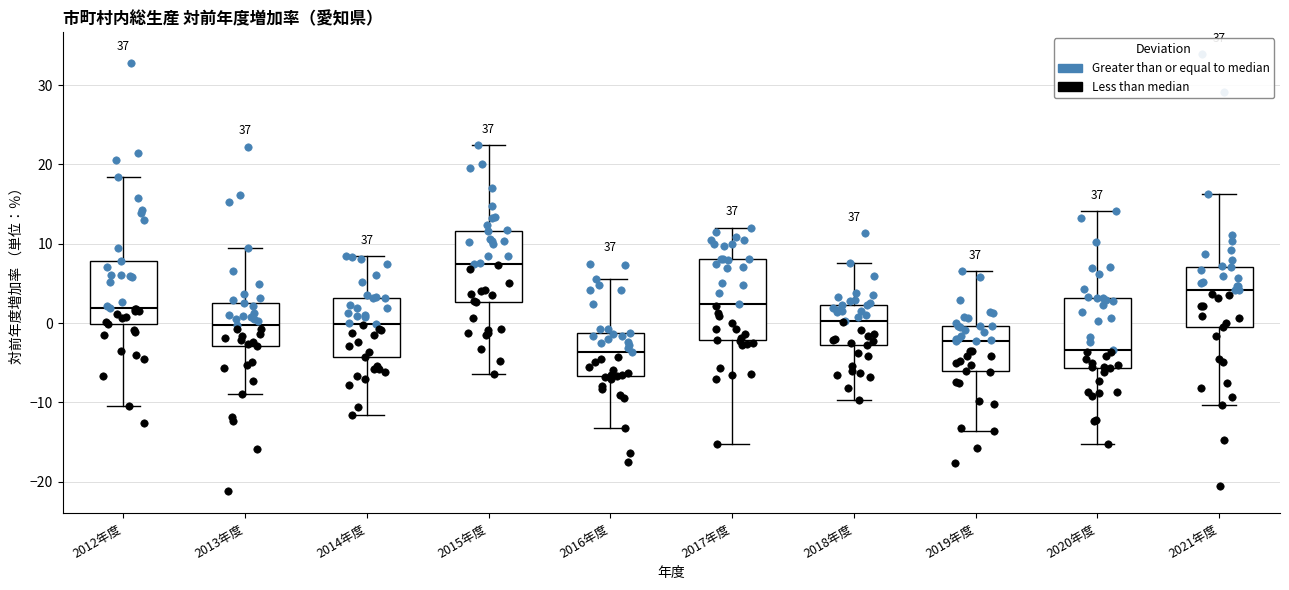

Reading left to right, transcribe this box plot: for each box, give where its median line is, the range the box spans, and where its two whiskers end, as read against the y-axis. The values are not printed on the chart, so give them approximately, as read against the axis.

2012年度: median 2, box 0 to 8, whiskers -10 to 18
2013年度: median 0, box -3 to 3, whiskers -9 to 9
2014年度: median 0, box -4 to 3, whiskers -12 to 8
2015年度: median 7, box 3 to 12, whiskers -6 to 22
2016年度: median -4, box -7 to -1, whiskers -13 to 6
2017年度: median 2, box -2 to 8, whiskers -15 to 12
2018年度: median 0, box -3 to 2, whiskers -10 to 8
2019年度: median -2, box -6 to 0, whiskers -14 to 7
2020年度: median -3, box -6 to 3, whiskers -15 to 14
2021年度: median 4, box 0 to 7, whiskers -10 to 16